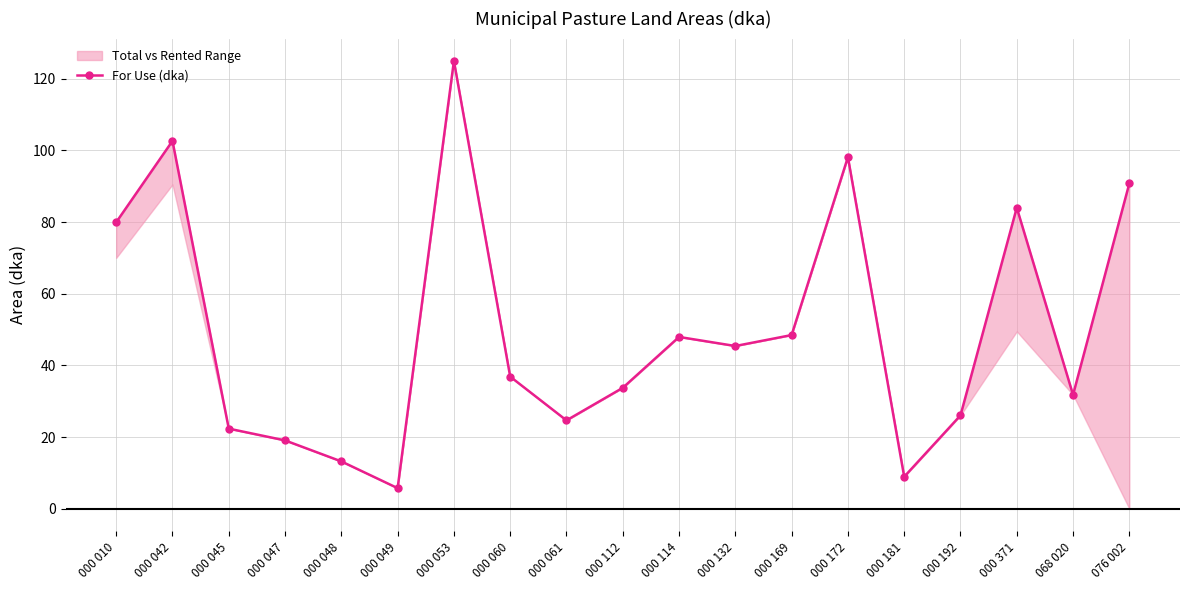

Which category has the highest value across all series?

000 053